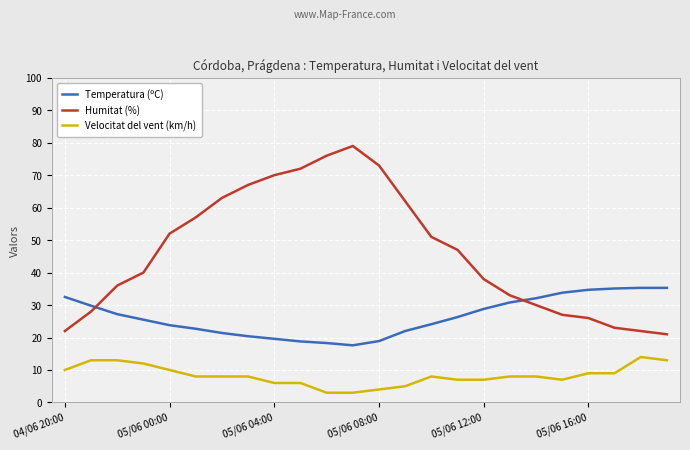

List the series in order of their overall mean, highest first.

Humitat (%), Temperatura (ºC), Velocitat del vent (km/h)